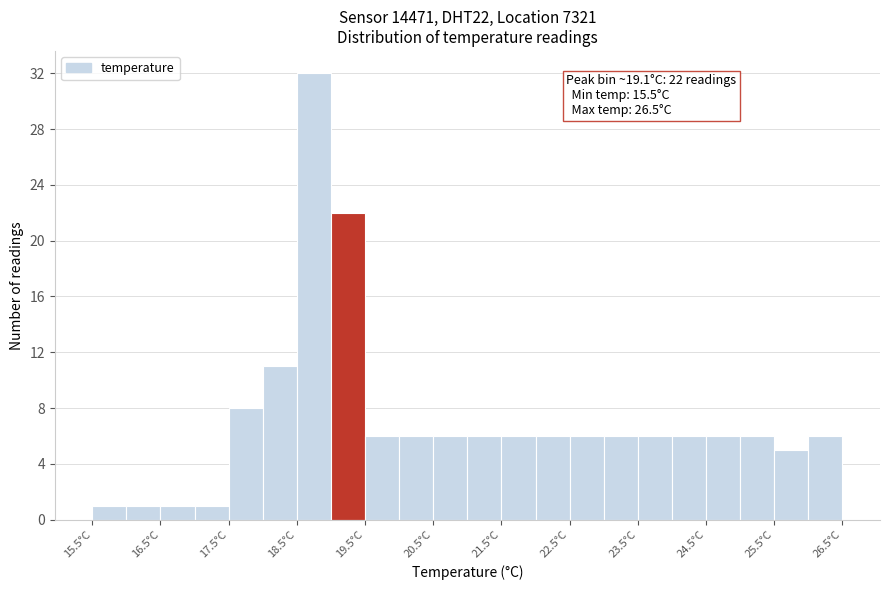

Over which range of the x-axis is the bar tallest?

18.5 to 19.0